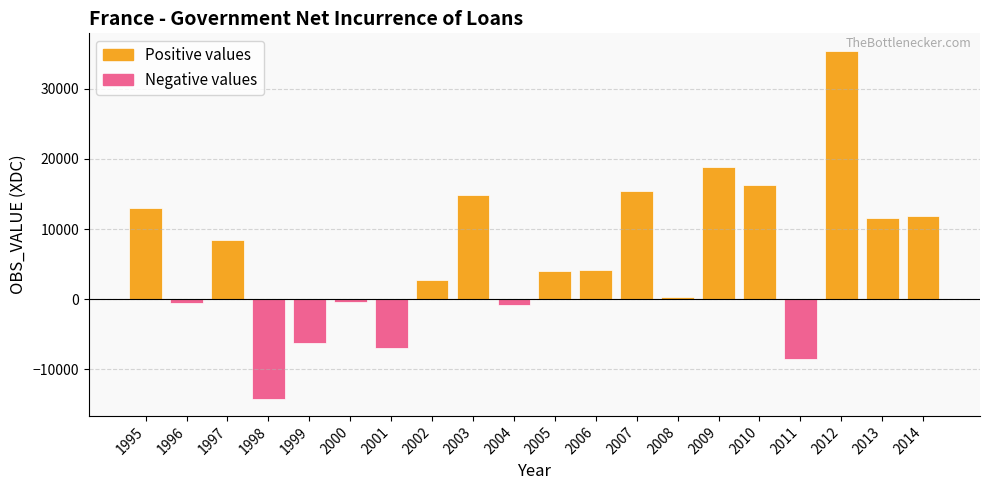

What is the sum of the values at 2003 and 1998?

722